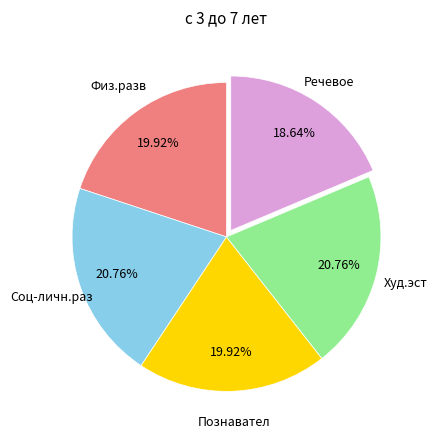

Is there any slice that represents more than half of the pie?

No